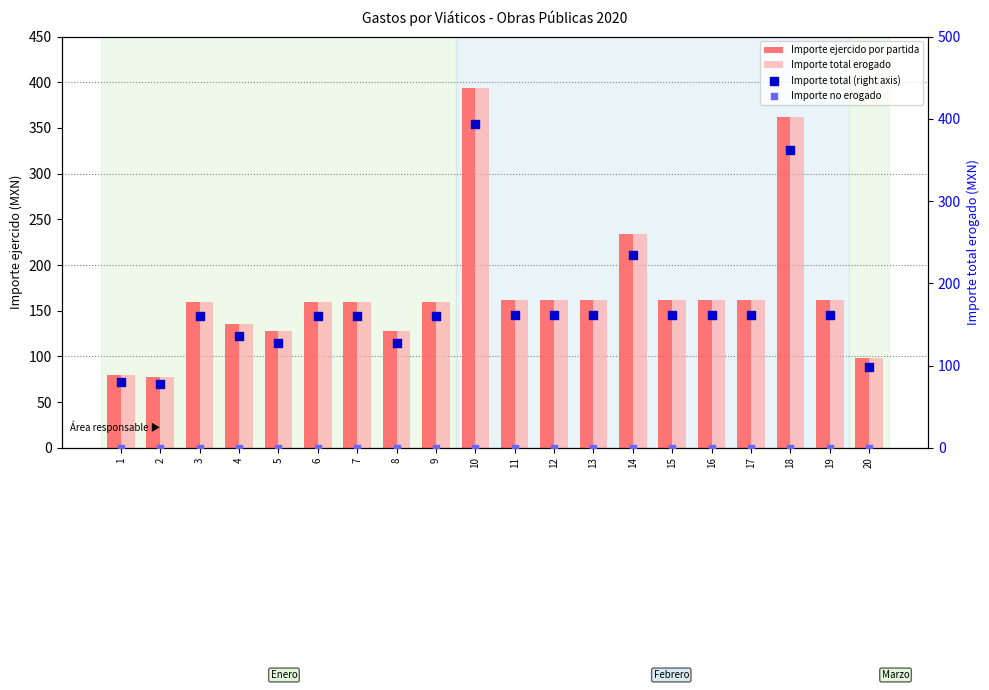

What is the total value across all series at 15?

486